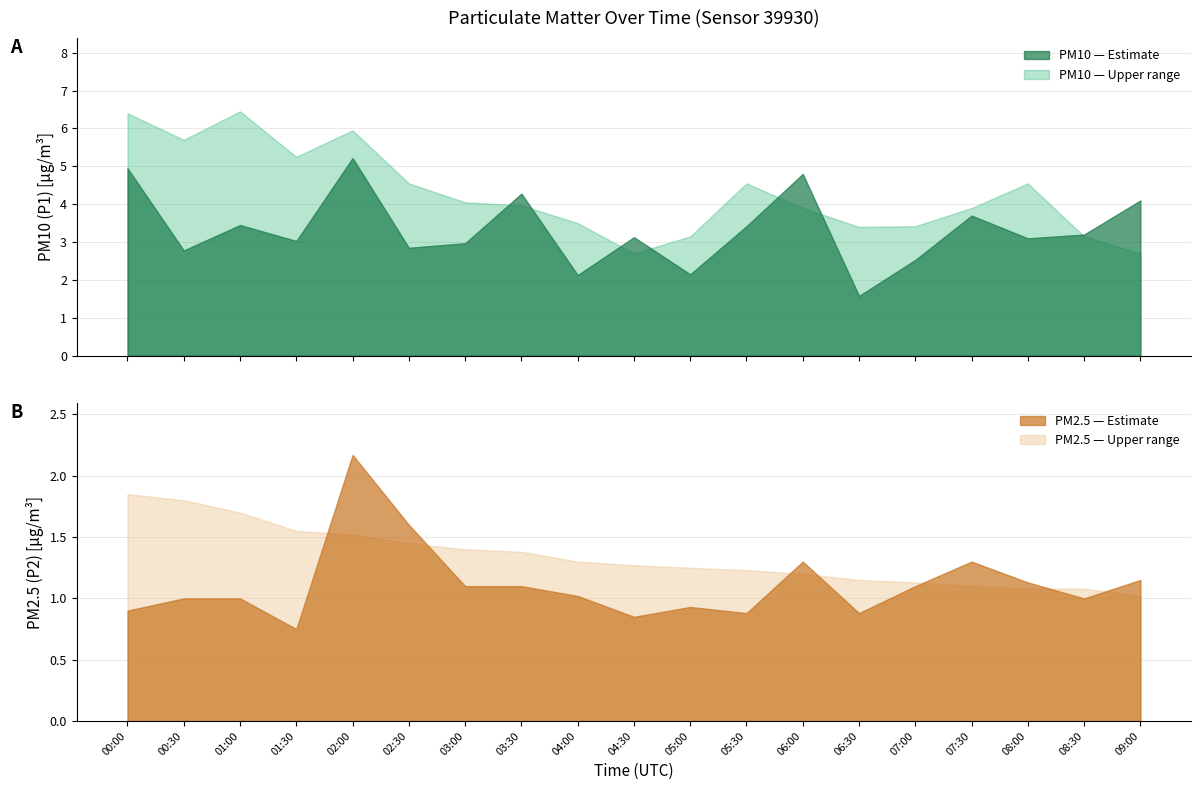

Which series has the largest total across all categories?

P1_upper